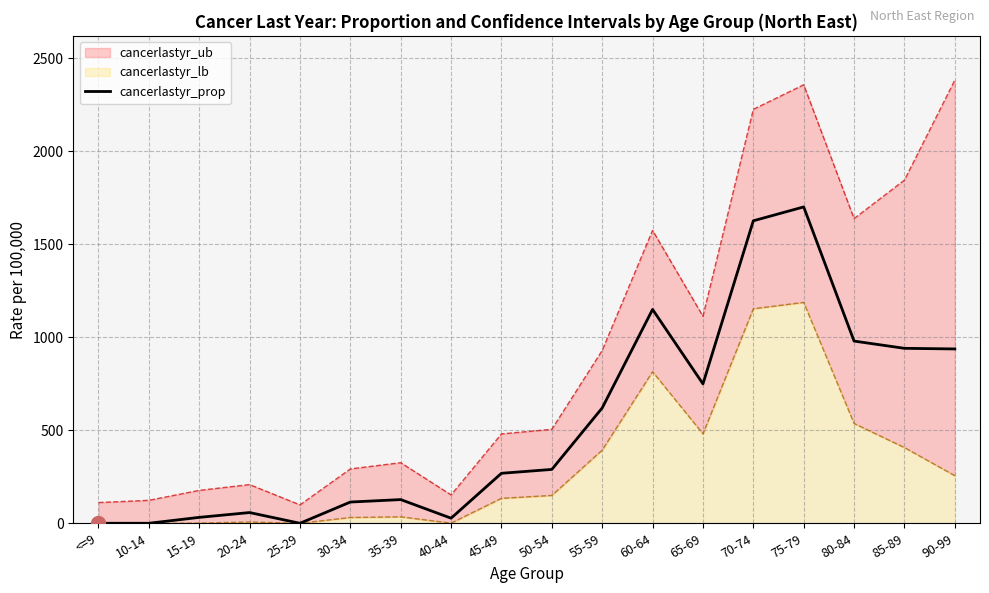

True or false: the data shows 979.0 at 80-84.

True